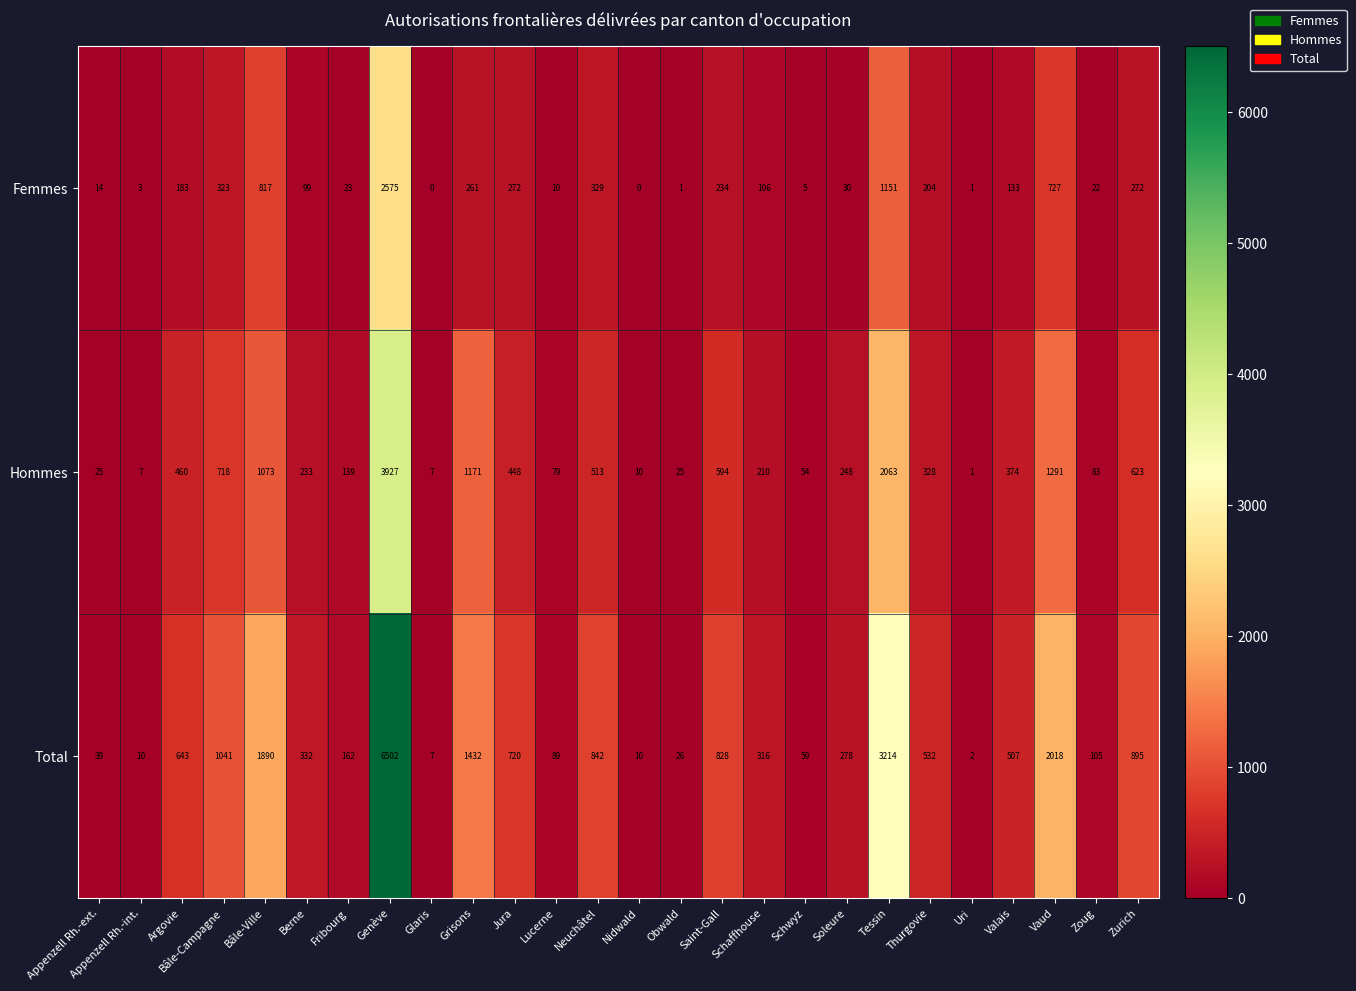

What is the maximum value shown in the chart?

6502